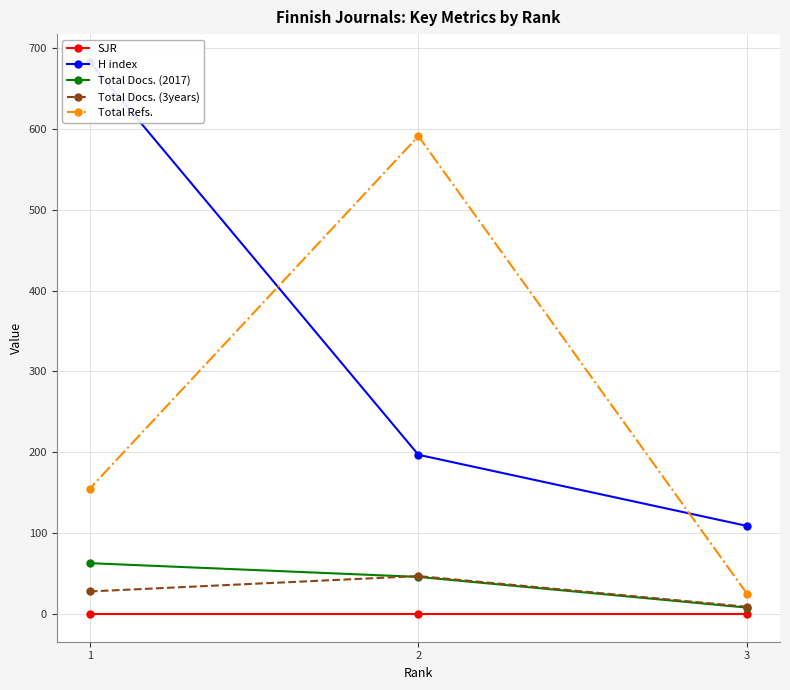

List the labels in order of Total Docs. (3years) value, largest first.

2, 1, 3